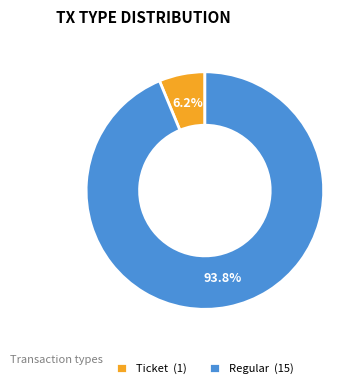

Is the sum of Regular (15) and Ticket (1) greater than half?

Yes